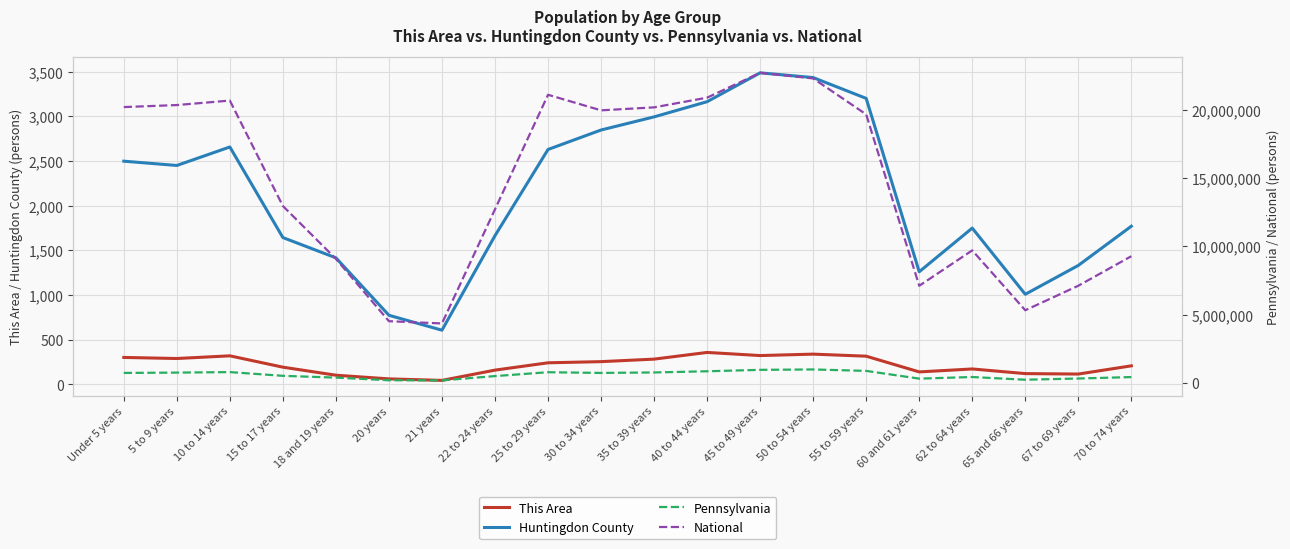

Between 62 to 64 years and 67 to 69 years, which series saw the biggest shift?

National